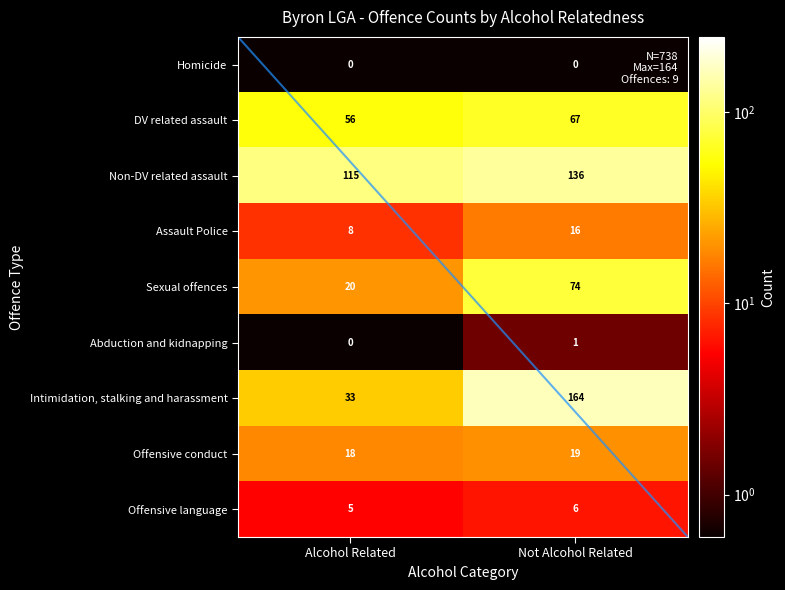

Read the Non-DV related assault value at Not Alcohol Related, to the nearest 5.

135